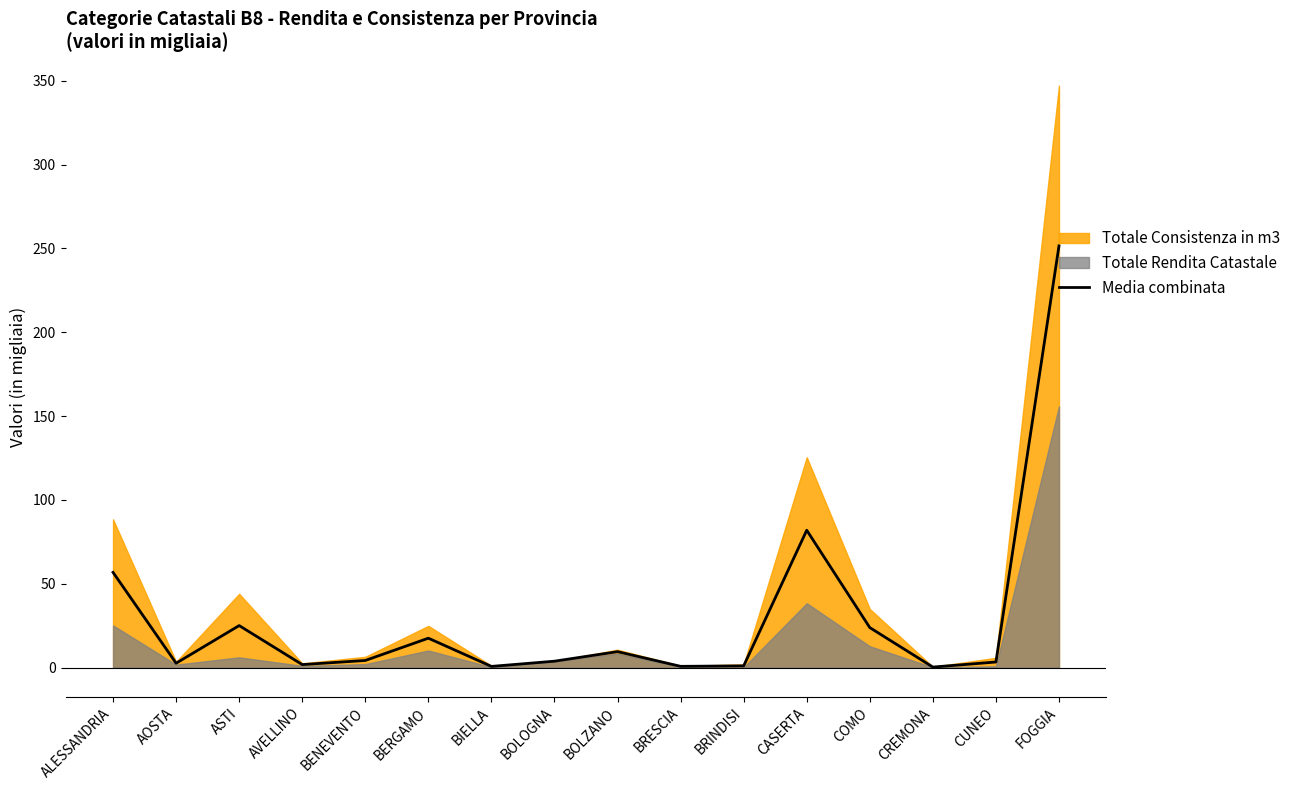

What is the change in value from BRINDISI to COMO?

+22.8